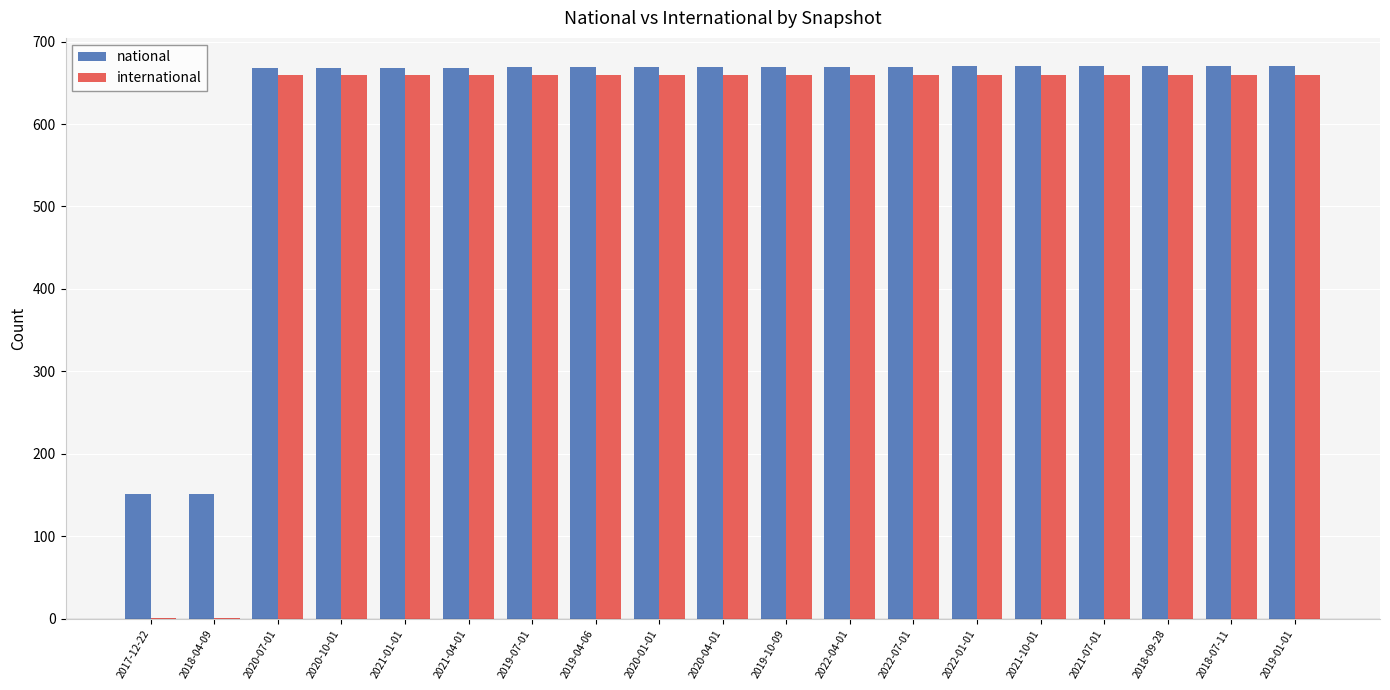

Read the national value at 2019-04-06, to the nearest 50.

650